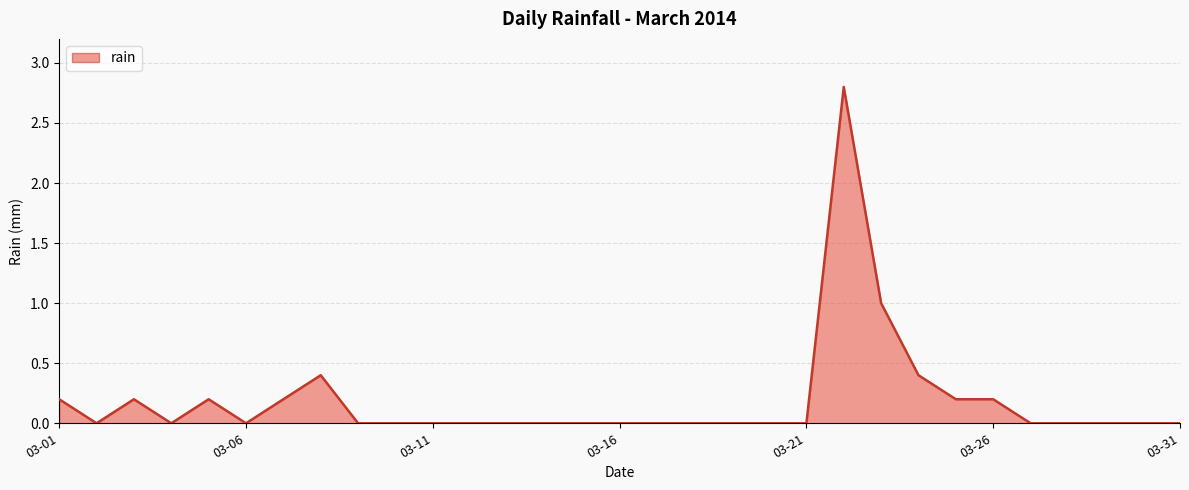

What is the difference between the maximum and minimum values?

2.8